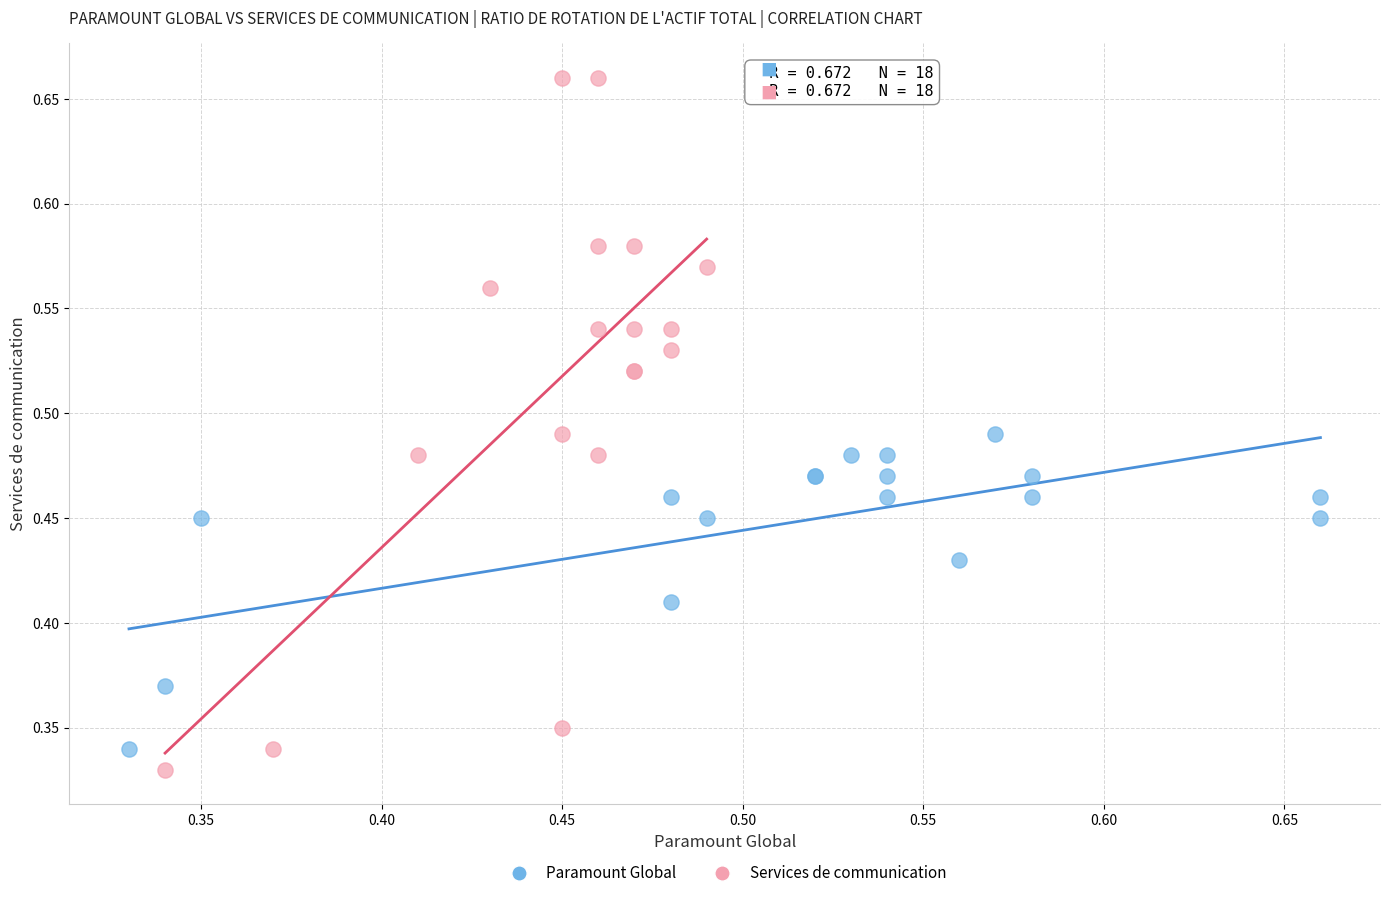

Which series has the widest spread of Y values?

Services de communication